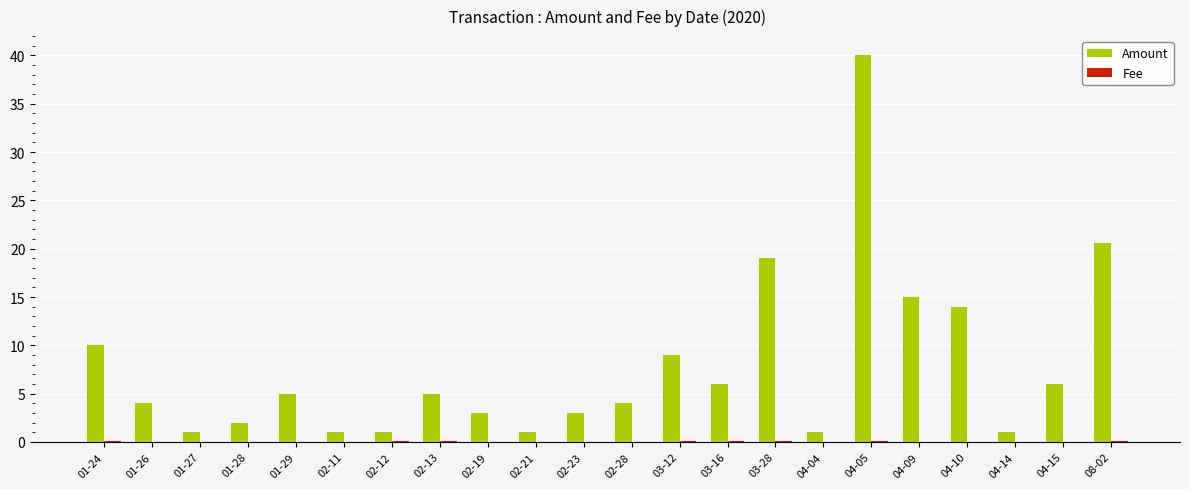

What is the maximum value shown in the chart?

40.0